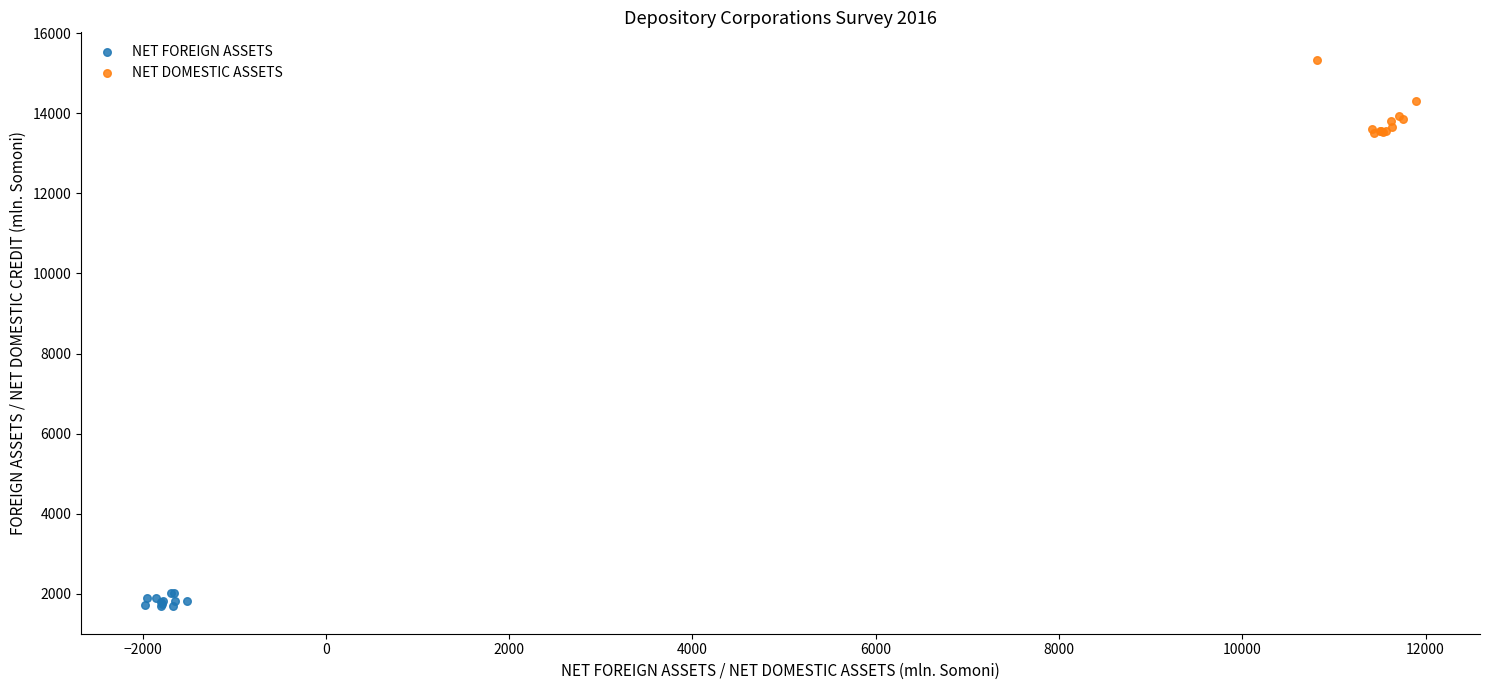

What are all the series names shown in the legend?

NET FOREIGN ASSETS, NET DOMESTIC ASSETS